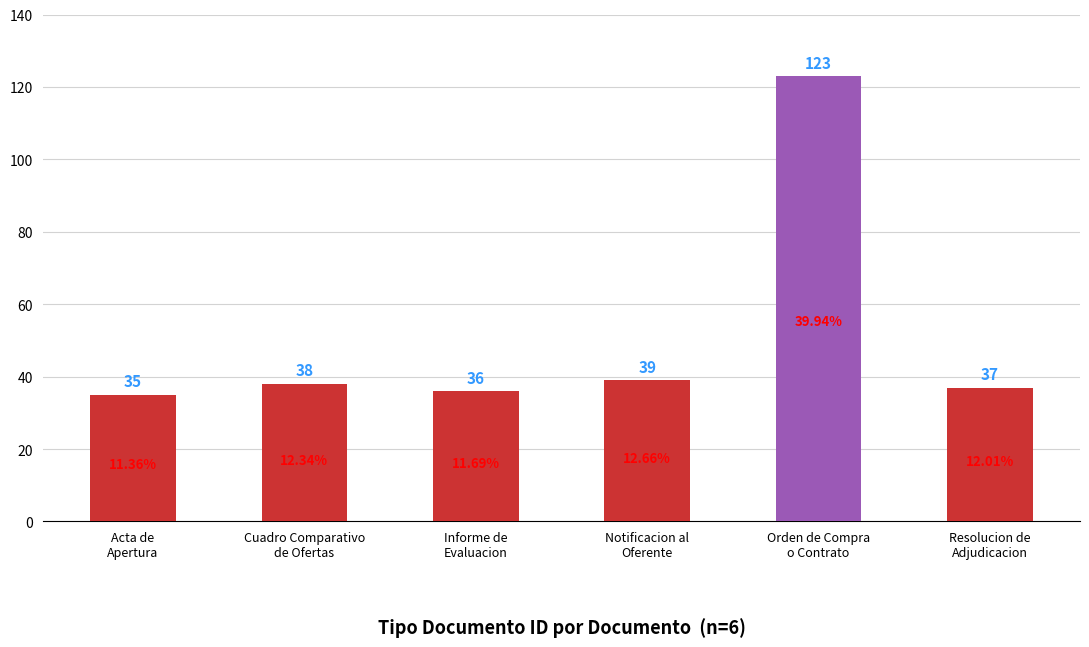

What is the maximum value shown in the chart?

123